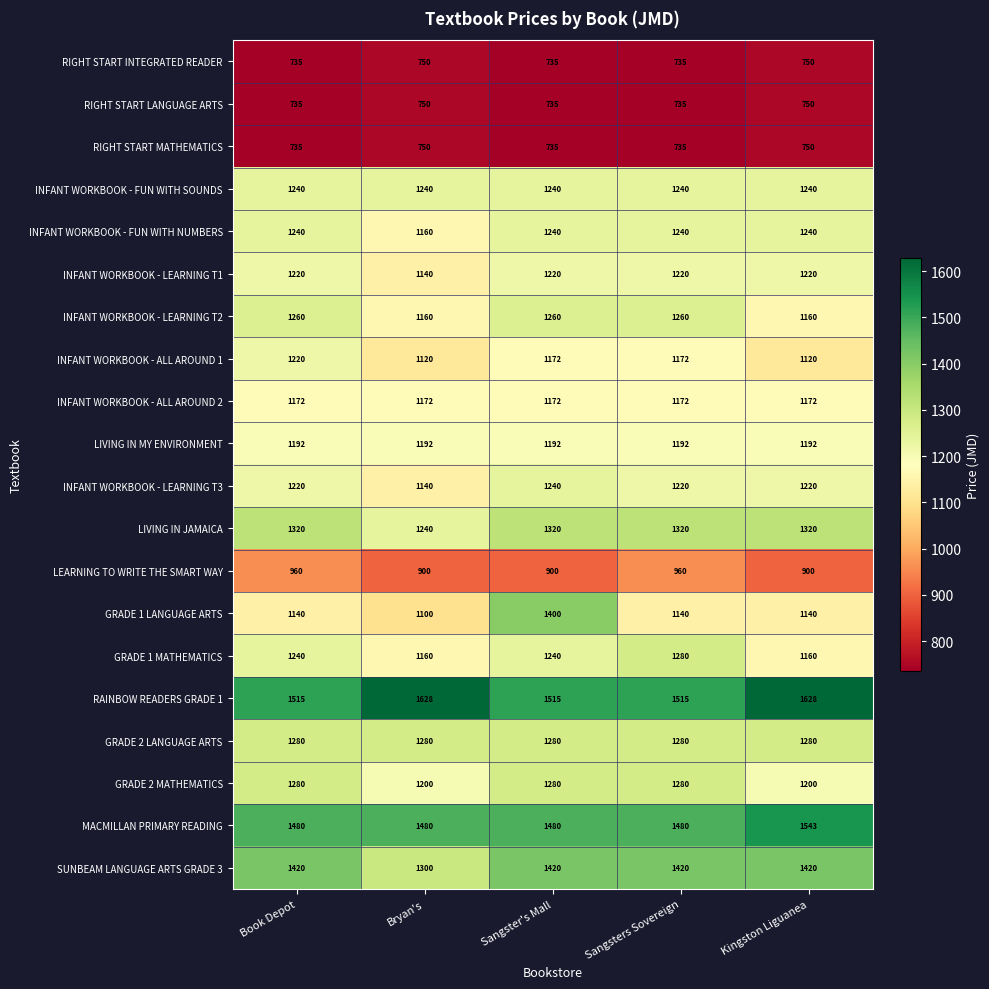

At how many categories does at least one series exceed 853?

5